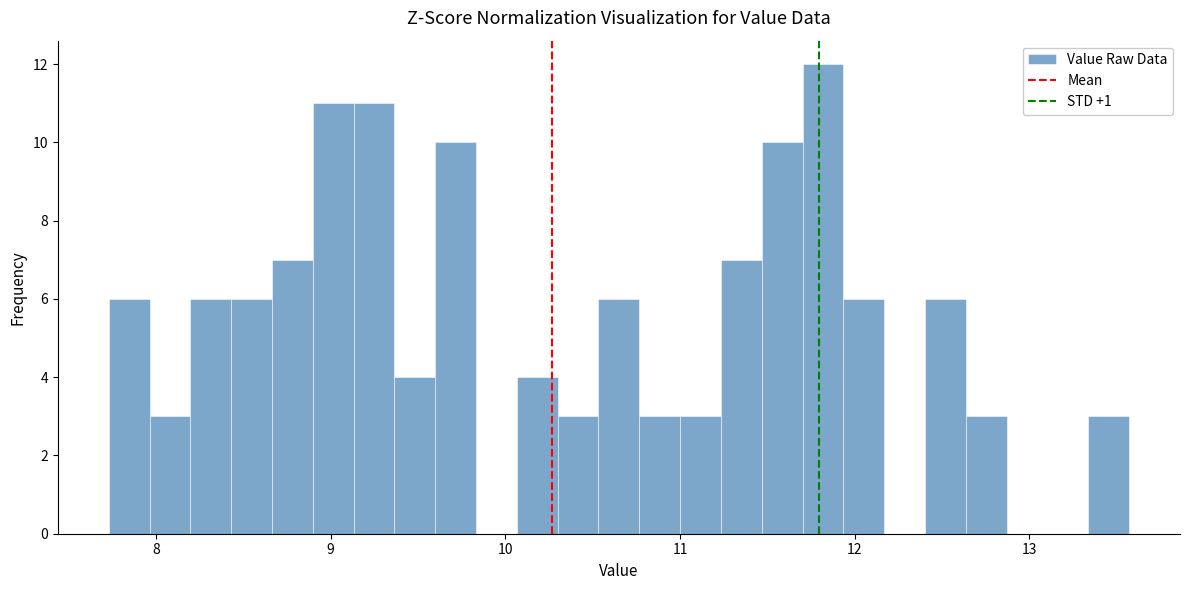

Read against the x-axis, roughly where is the centre of the tallest bar?

11.8